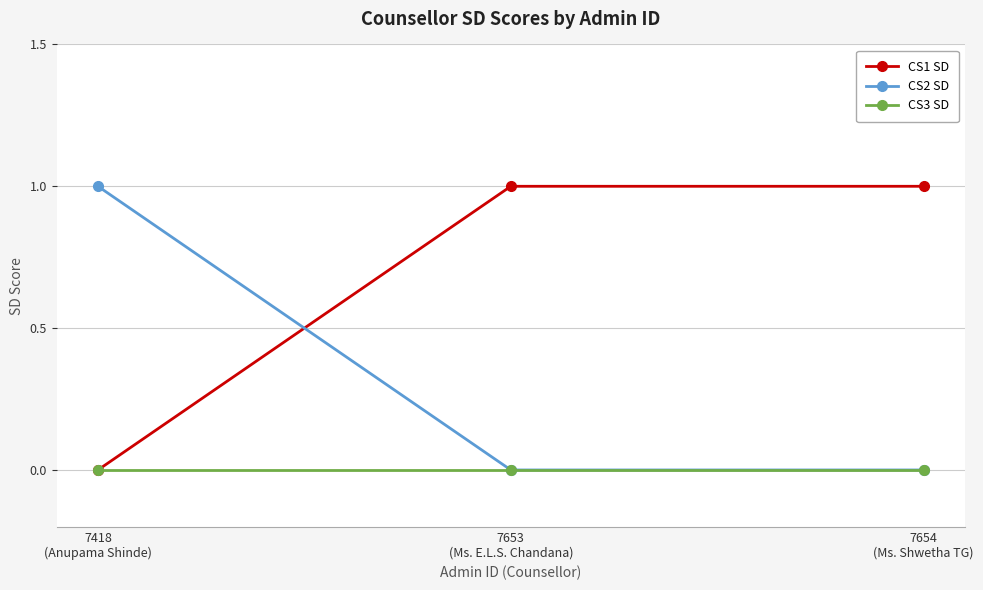

How many CS2 SD values are between 0 and 1?

3